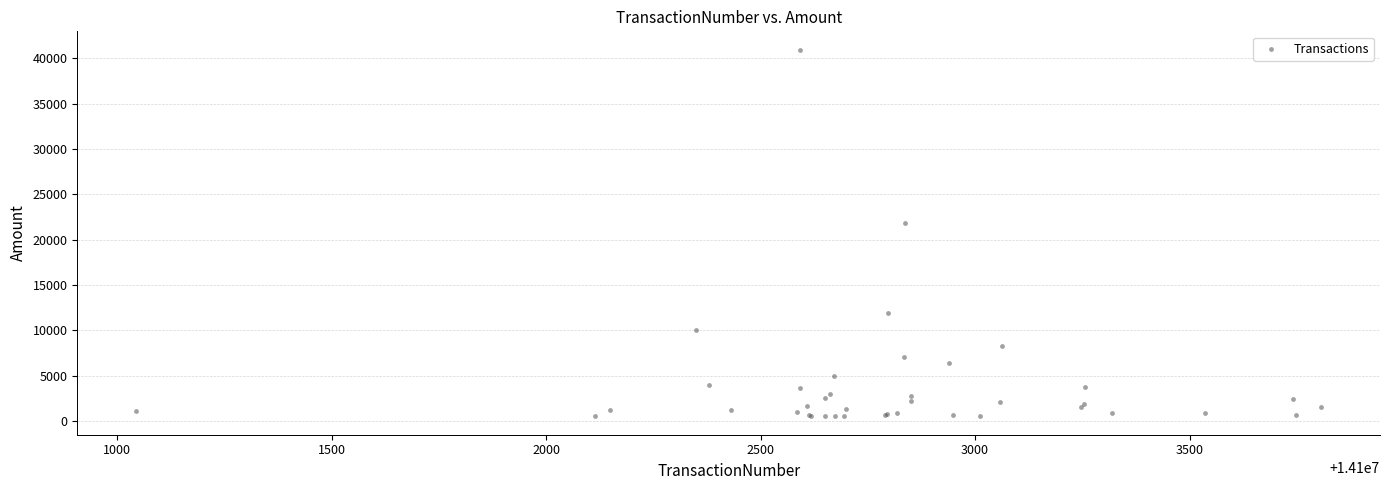

What Y value in the scatter plot is closest to 20730?

21822.5